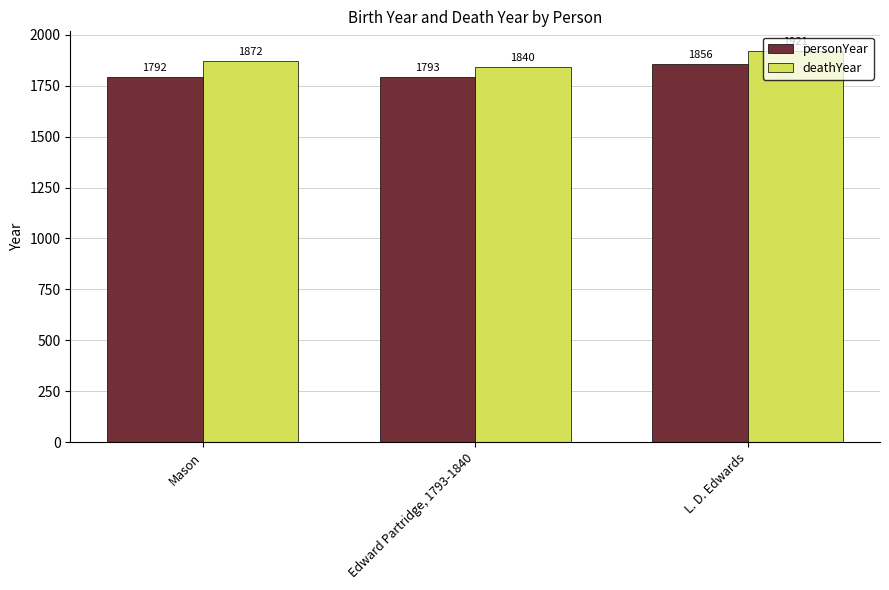

What is the value of the personYear bar at the 1st from the left?

1792